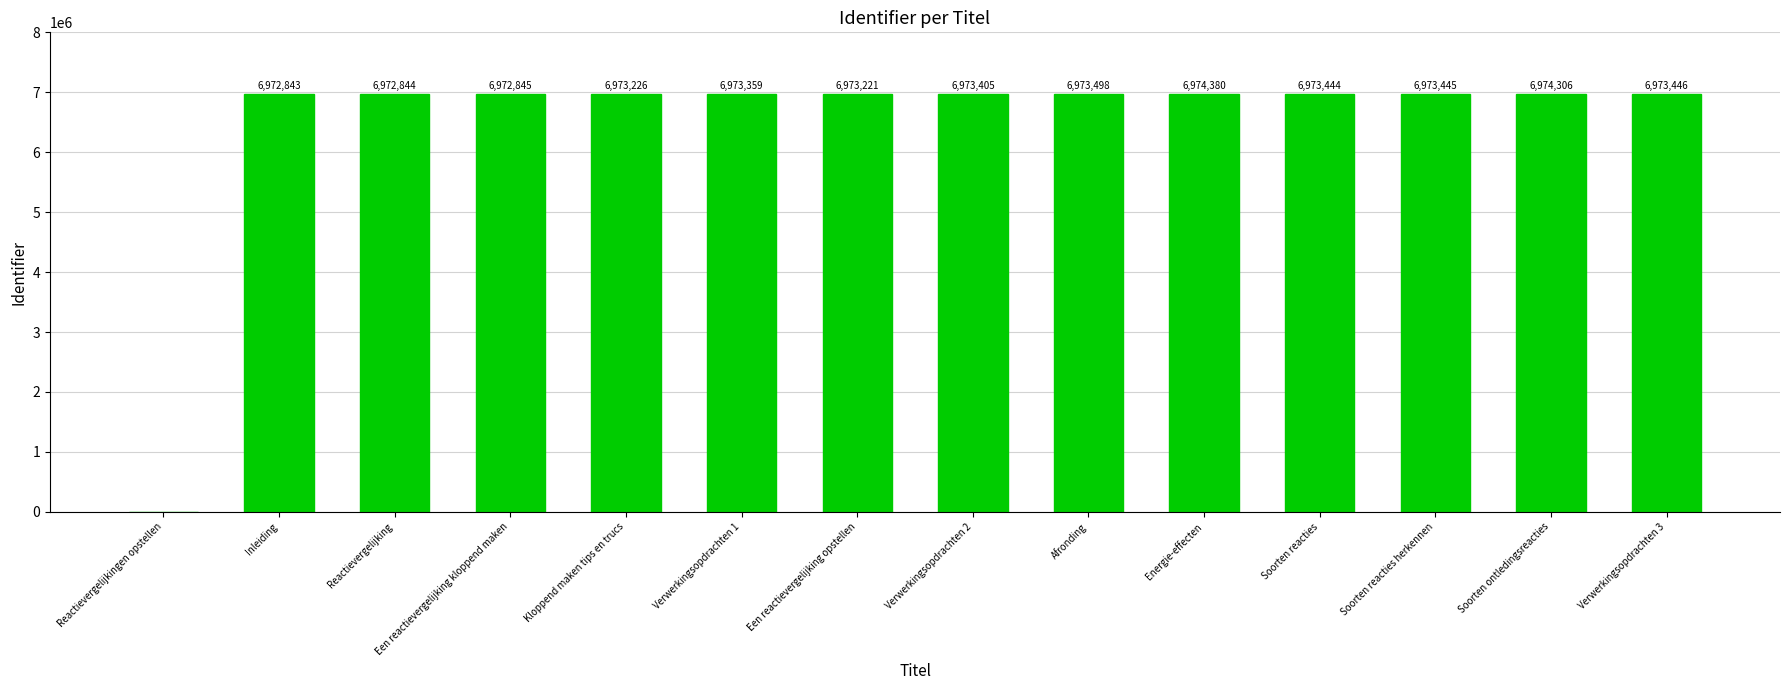

What is the sum of the values at Energie-effecten and Afronding?

13947878